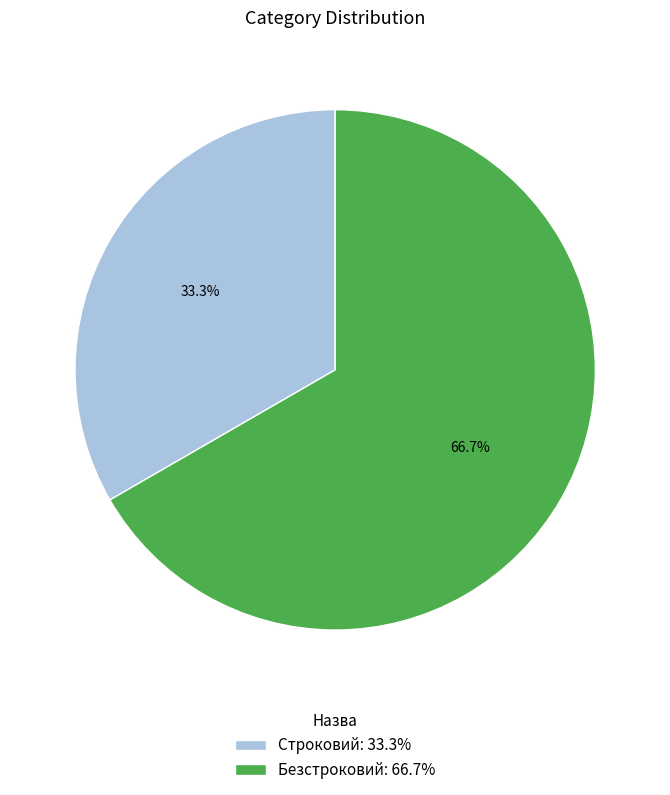

Which has a higher value, Строковий or Безстроковий?

Безстроковий